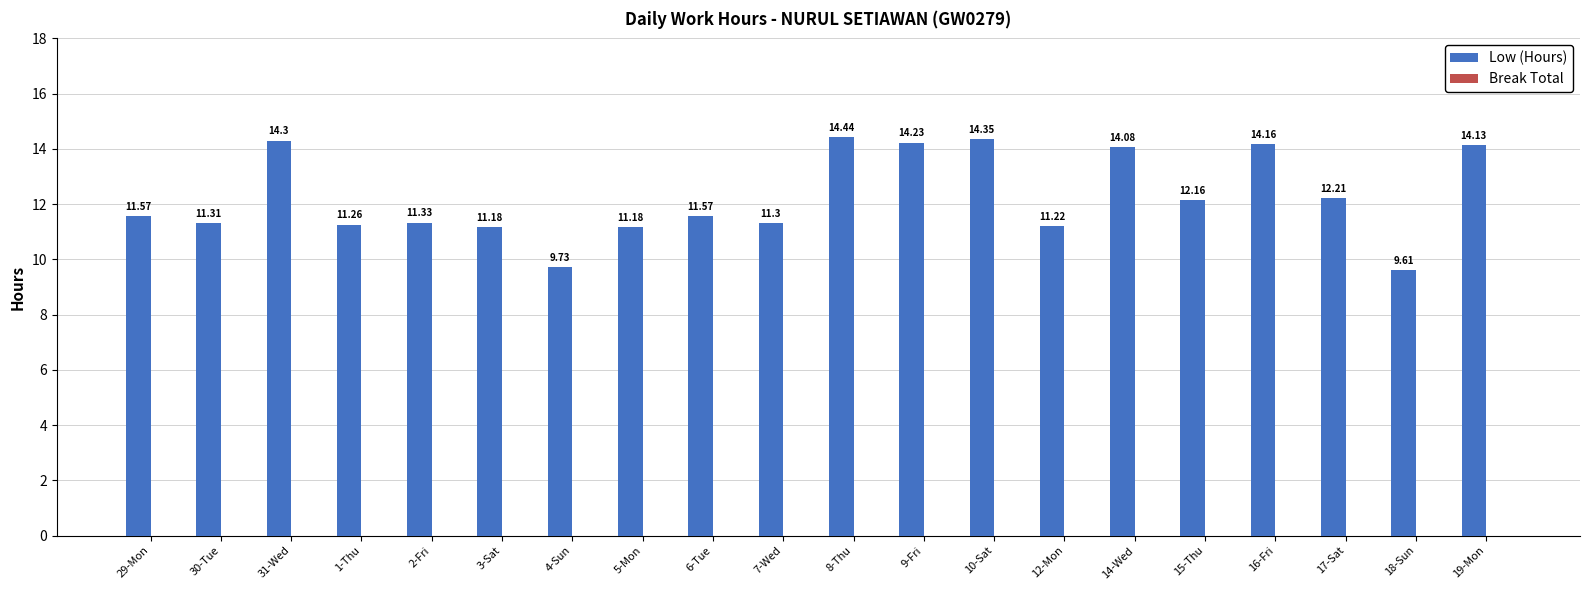

What position from the right is 8-Thu?

10